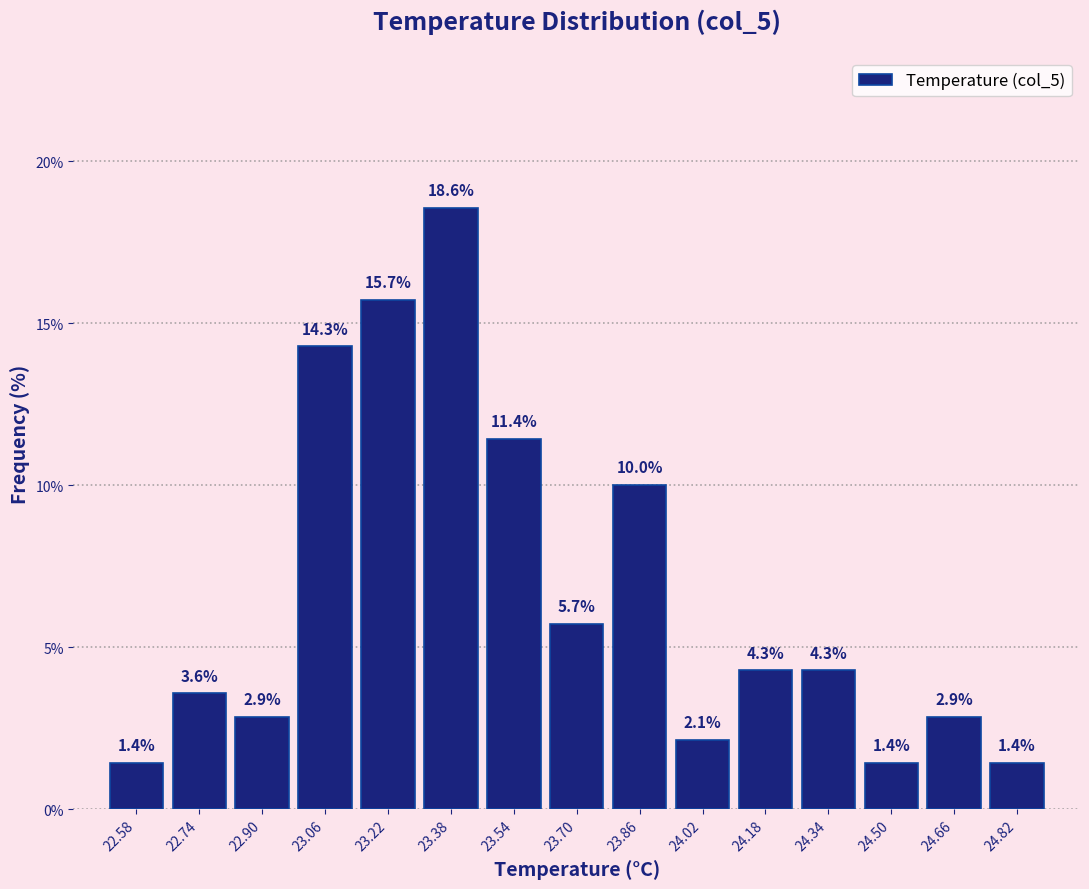

Reading left to right, transcribe this chart: for each bar, give the range it covers on the x-axis and its height.

22.50 to 22.66: 1.4
22.66 to 22.82: 3.6
22.82 to 22.98: 2.9
22.98 to 23.14: 14.3
23.14 to 23.30: 15.7
23.30 to 23.46: 18.6
23.46 to 23.62: 11.4
23.62 to 23.78: 5.7
23.78 to 23.94: 10.0
23.94 to 24.10: 2.1
24.10 to 24.26: 4.3
24.26 to 24.42: 4.3
24.42 to 24.58: 1.4
24.58 to 24.74: 2.9
24.74 to 24.90: 1.4